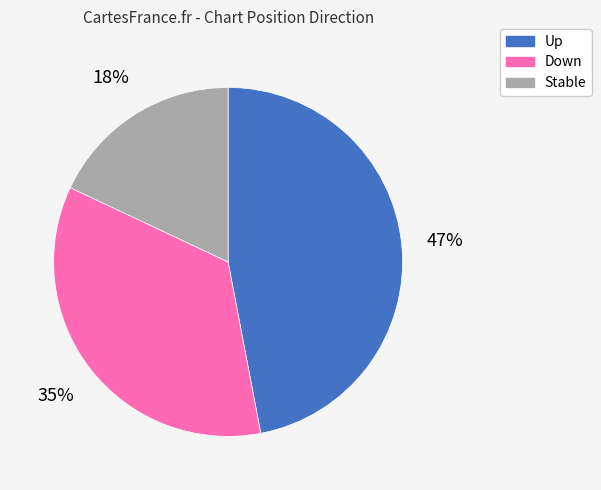

To the nearest percent, what is the difference between the largest and smallest slice percentages?

29%